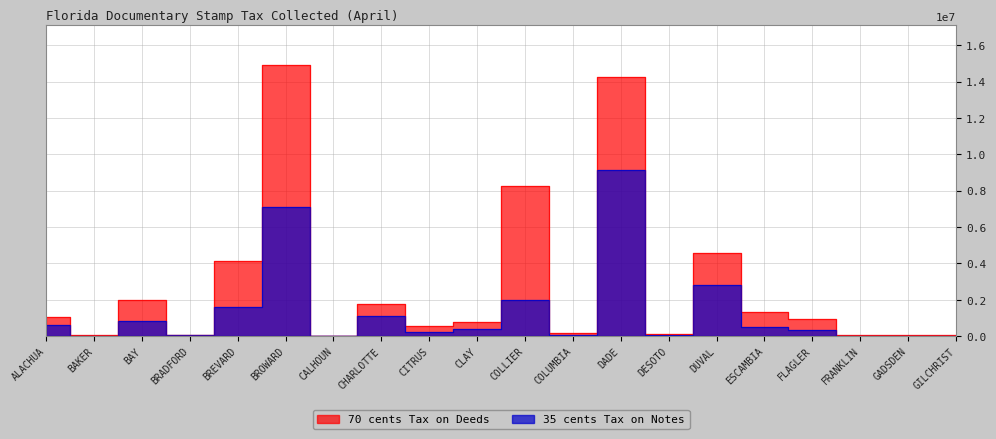

What is the difference between the maximum and second lowest values in the 70 cents Tax on Deeds series?

14859853.9